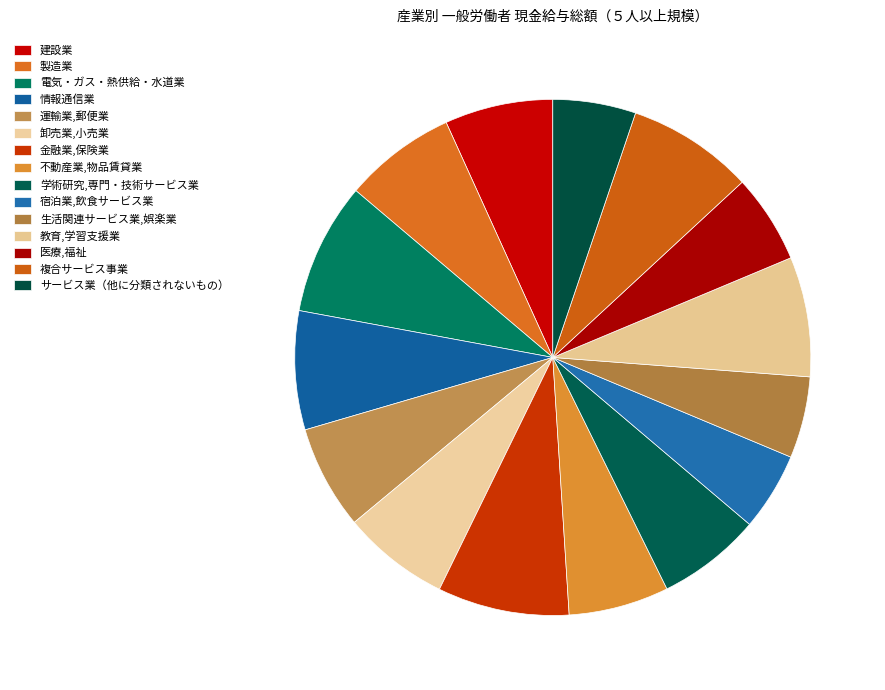

What is the largest slice in the pie chart?

電気・ガス・熱供給・水道業